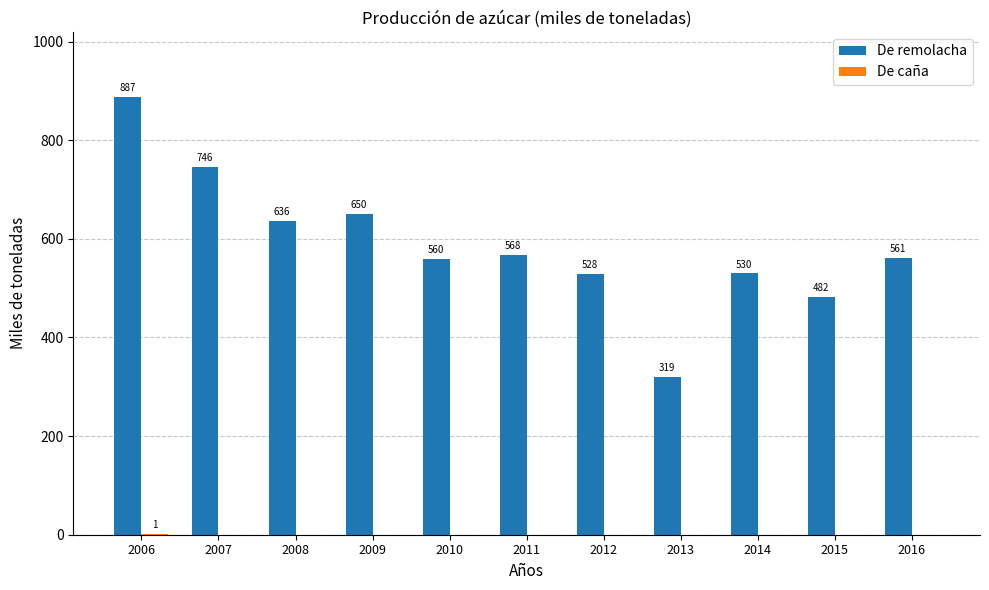

Is it true that De remolacha equals 481.6 at 2015?

True